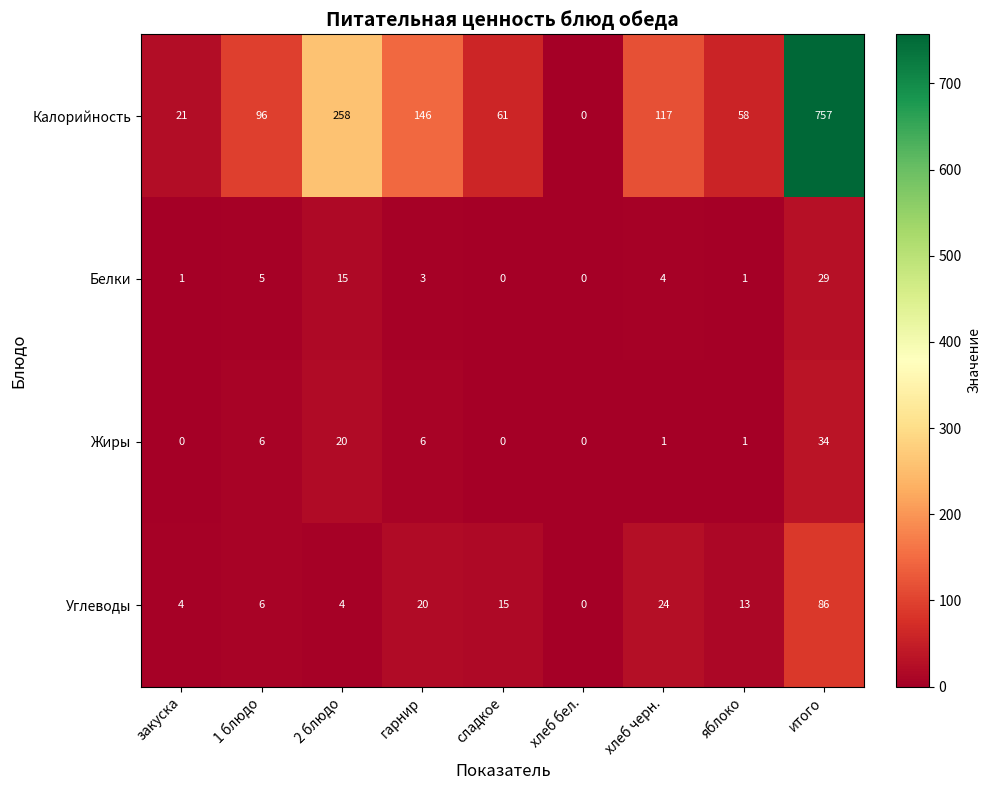

Is the value of Белки at хлеб черн. greater than the value of Углеводы at итого?

No